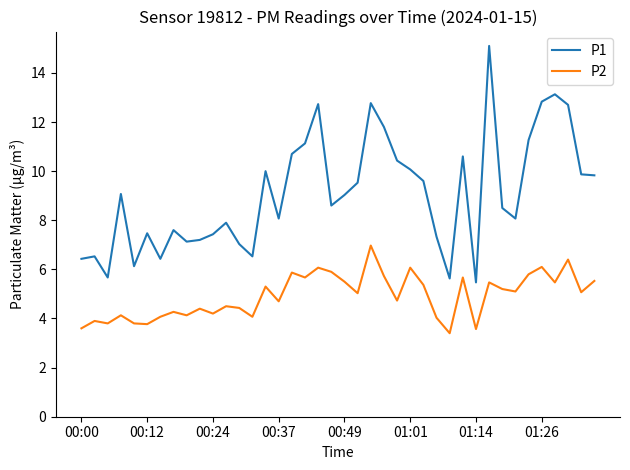

What is the minimum value for P1?

5.5